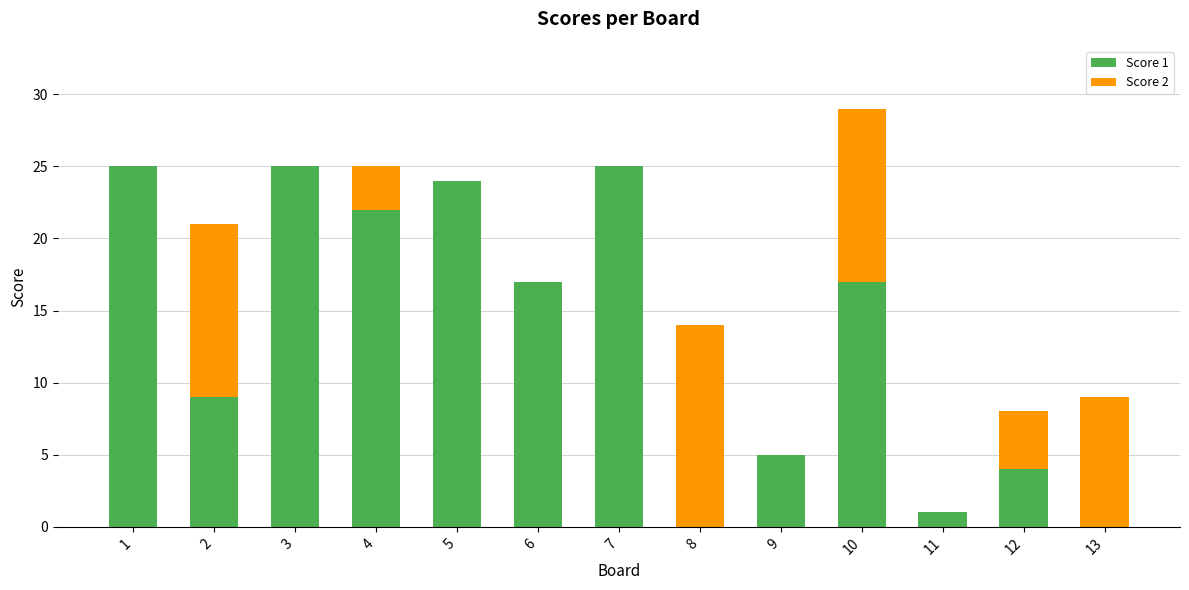

The value of Score 1 at 8 is -10. True or false?

False